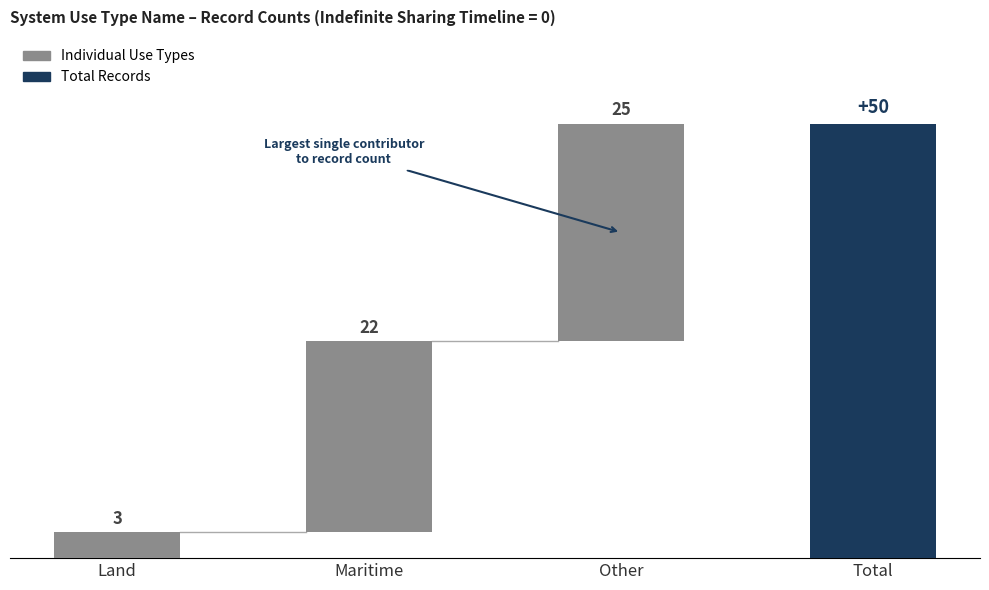

Where is Maritime nearest to the value 11?

Land